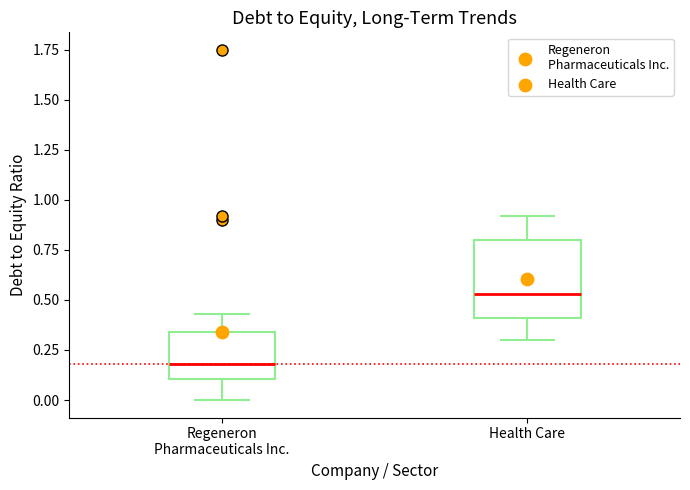

Where does the lower whisker of the box for Health Care end on the y-axis? The values are not printed on the chart, so give them approximately, as read against the axis.

0.30